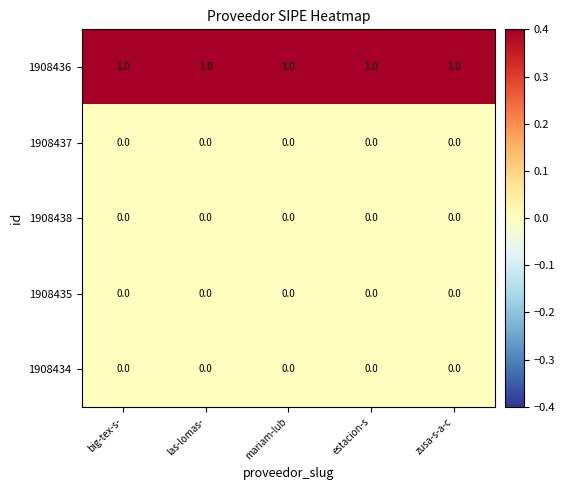

Which series has the largest total across all categories?

1908436